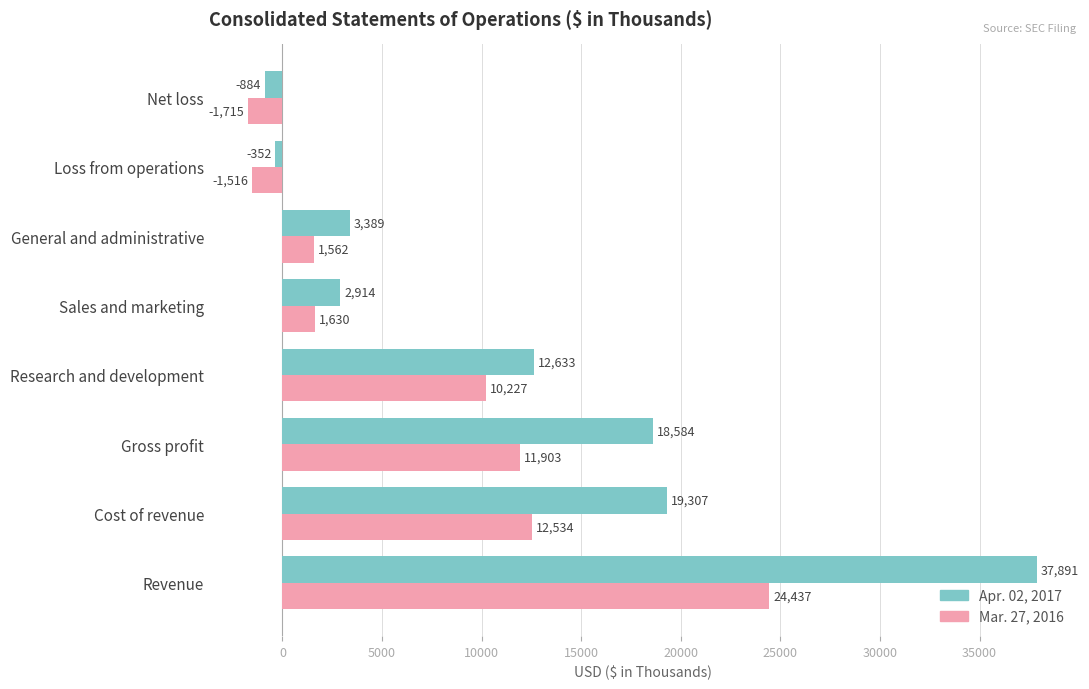

What is the difference between the maximum and minimum values in the Apr. 02, 2017 series?

38775